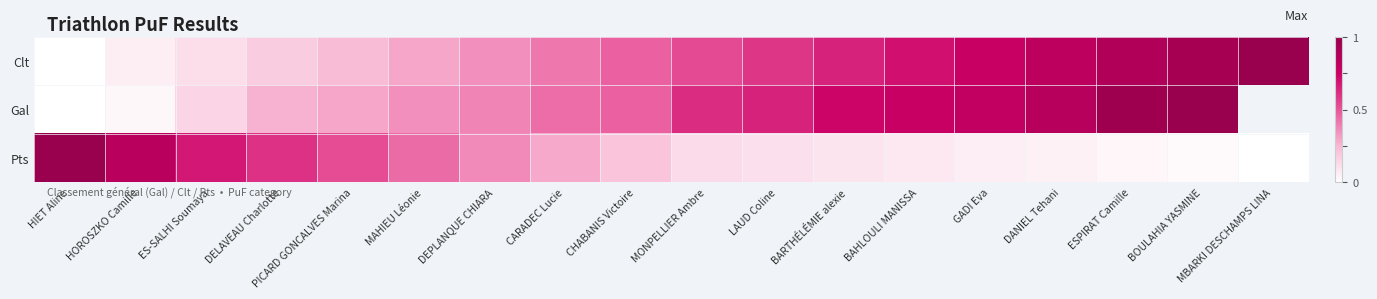

What is the highest value of the Clt series?

1.0